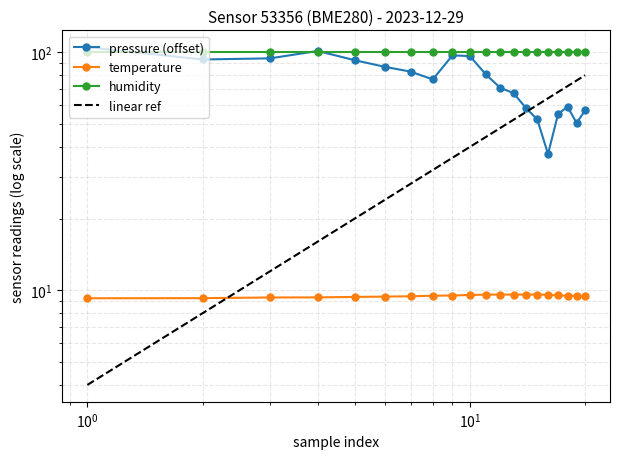

True or false: temperature and pressure cross at least once.

False